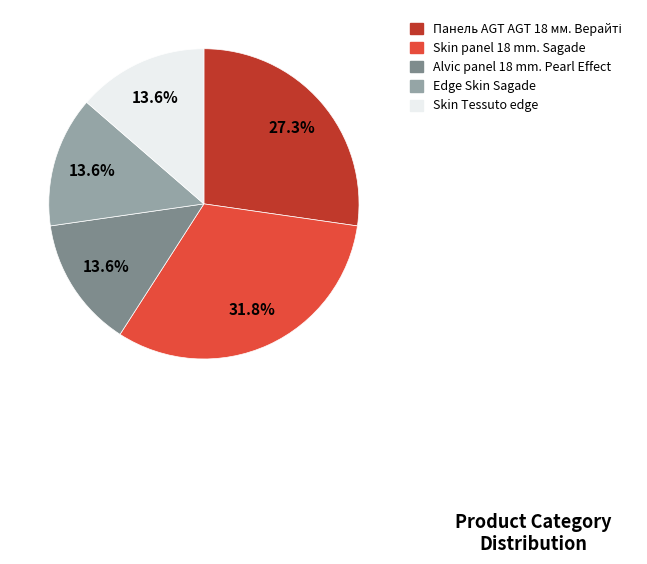

Is there a majority slice in this chart?

No